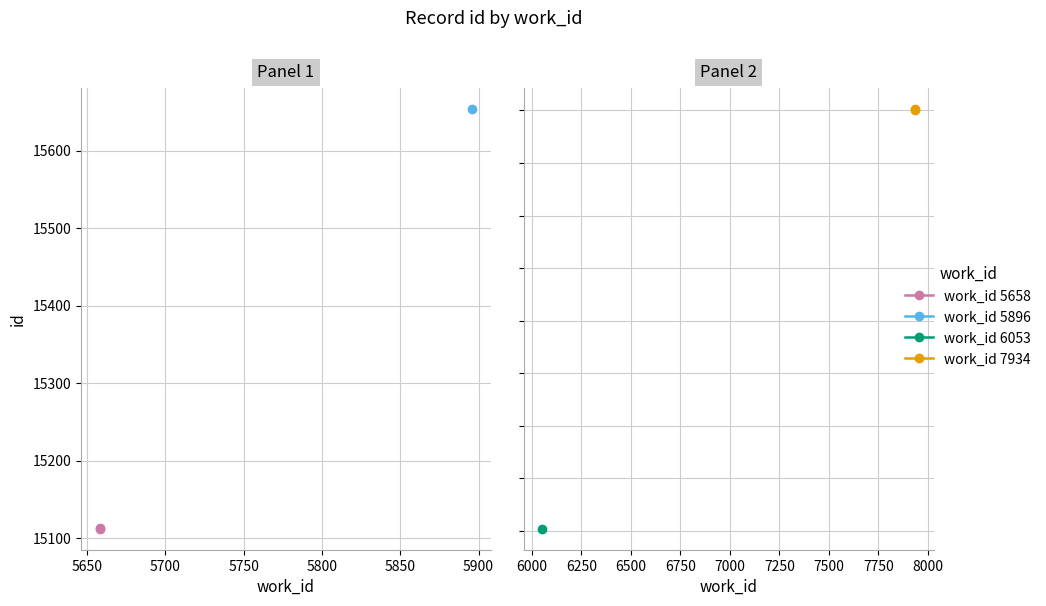

What is the value of the work_id 5658 point at the 2nd from the left?

15113